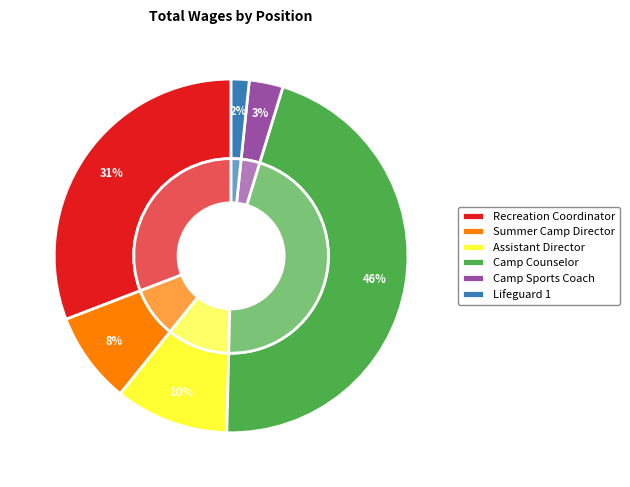

How many slices are in this pie chart?

6